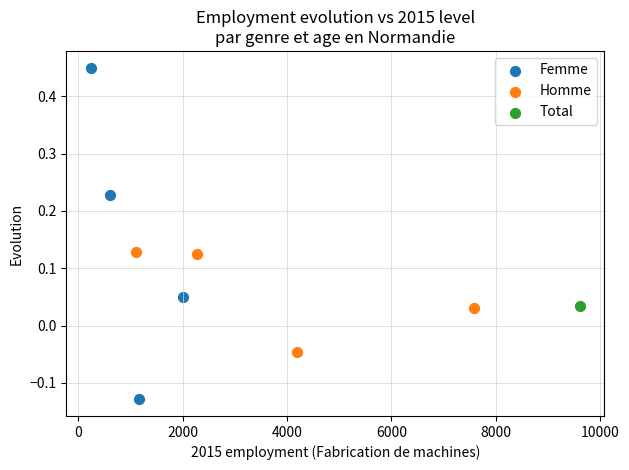

Which series reaches the maximum Y coordinate?

Femme